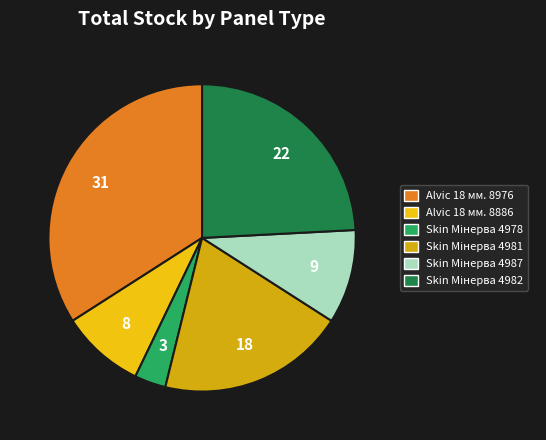

What percentage is NOT represented by Skin Мінерва 4981?

80.2%